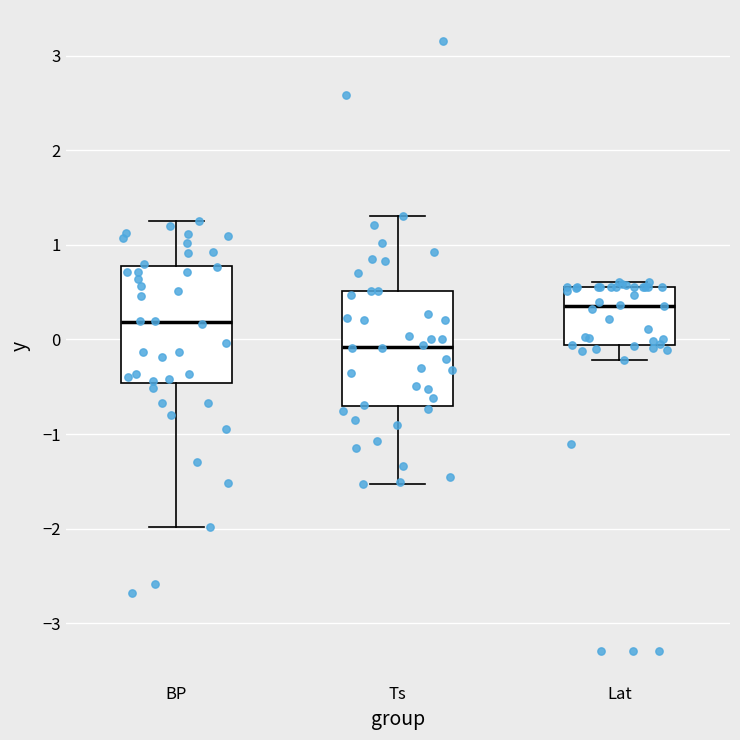

Where does the upper whisker of the box for BP end on the y-axis? The values are not printed on the chart, so give them approximately, as read against the axis.

1.3